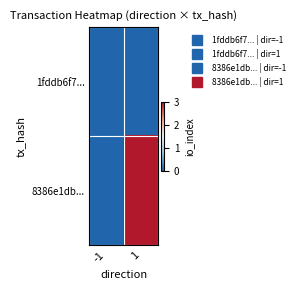

Reading left to right, transcribe all the data shown in this chart.

1fddb6f7...: -1=0	1=0
8386e1db...: -1=0	1=3